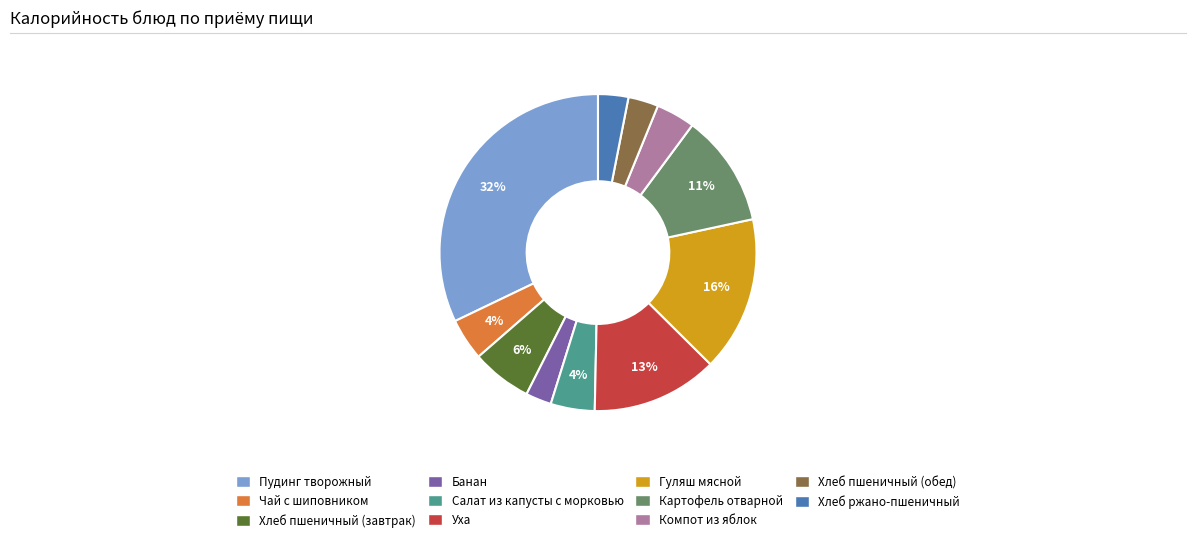

Which slice is the largest?

Пудинг творожный